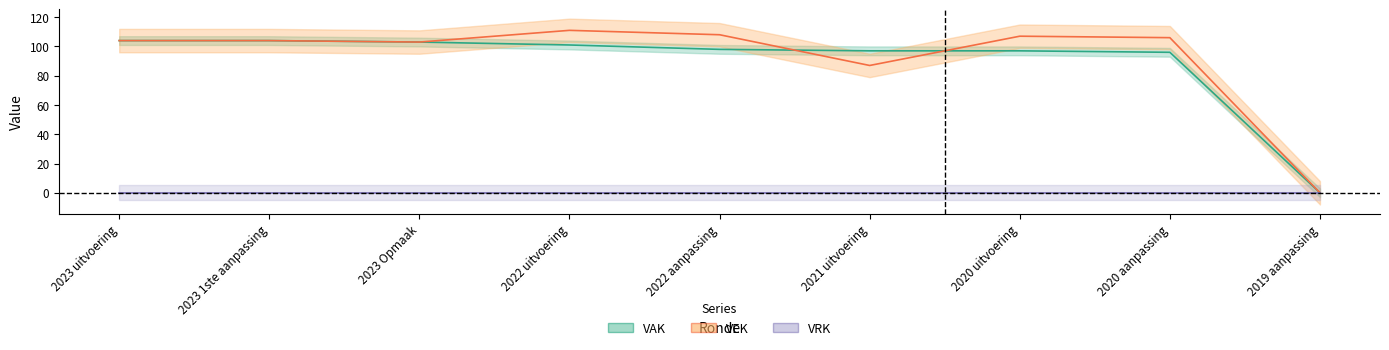

What is the label of the 6th point from the right?

2022 uitvoering